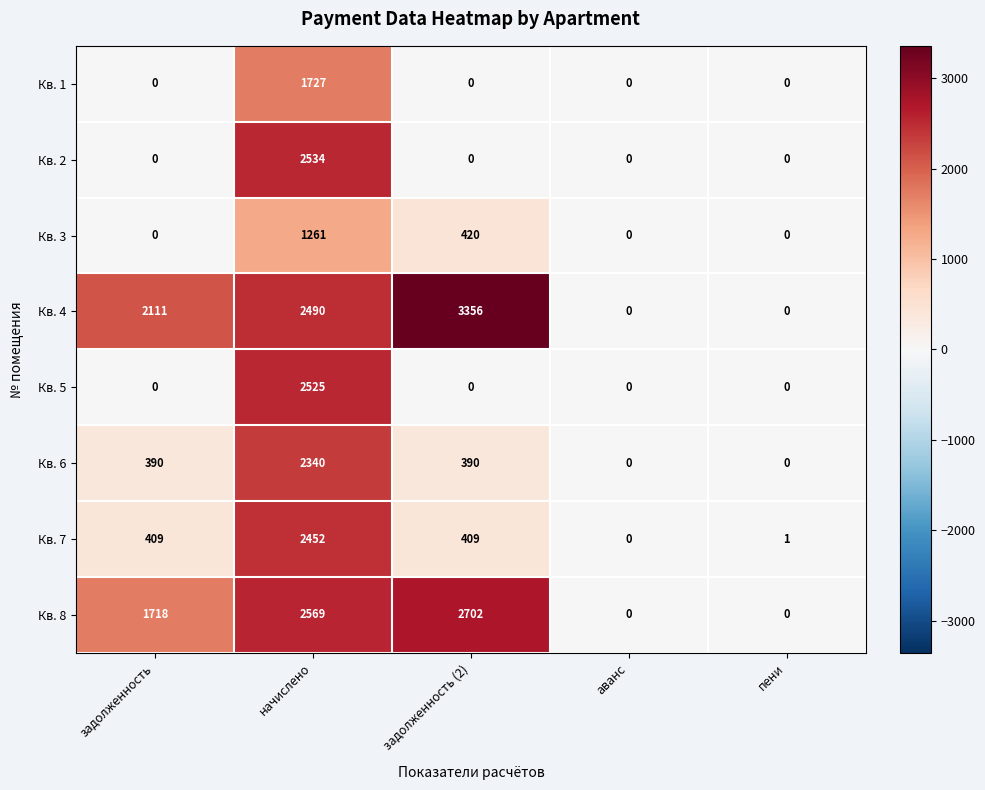

True or false: Кв. 4 has a value of 0 at пени.

True